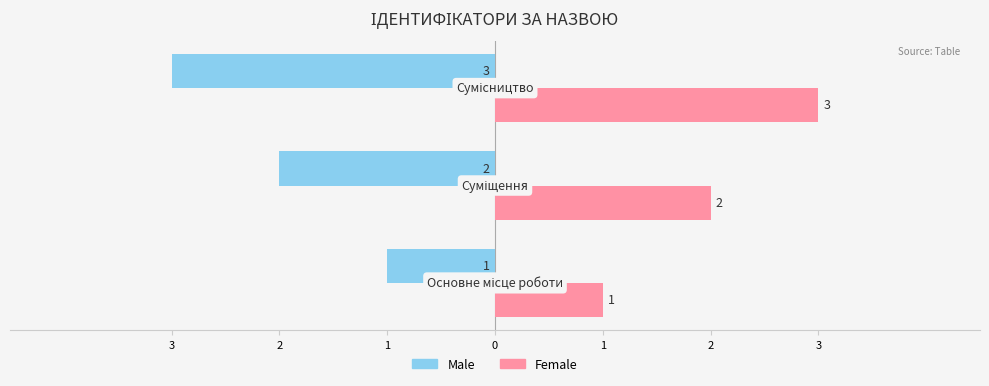

What is the value of the Female bar at the 2nd from the left?

2